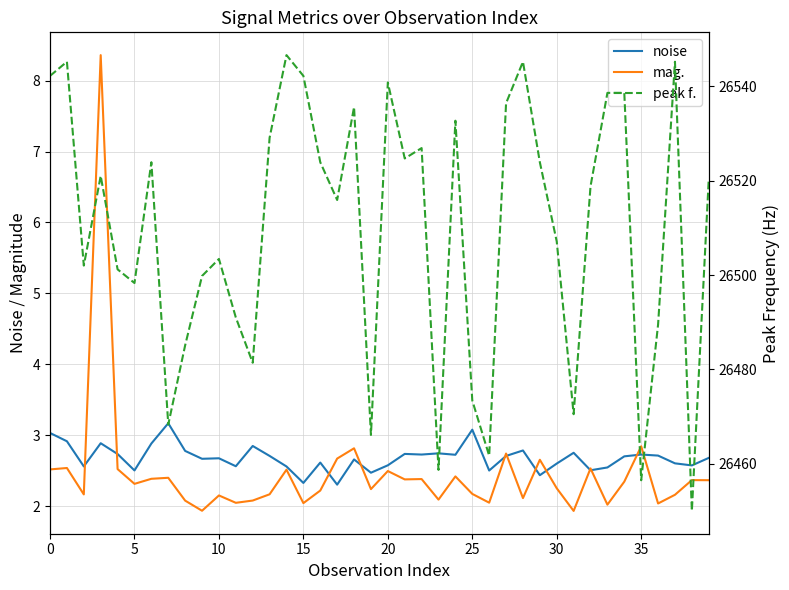

The value of peak f. at 30 is 26507.1. True or false?

True